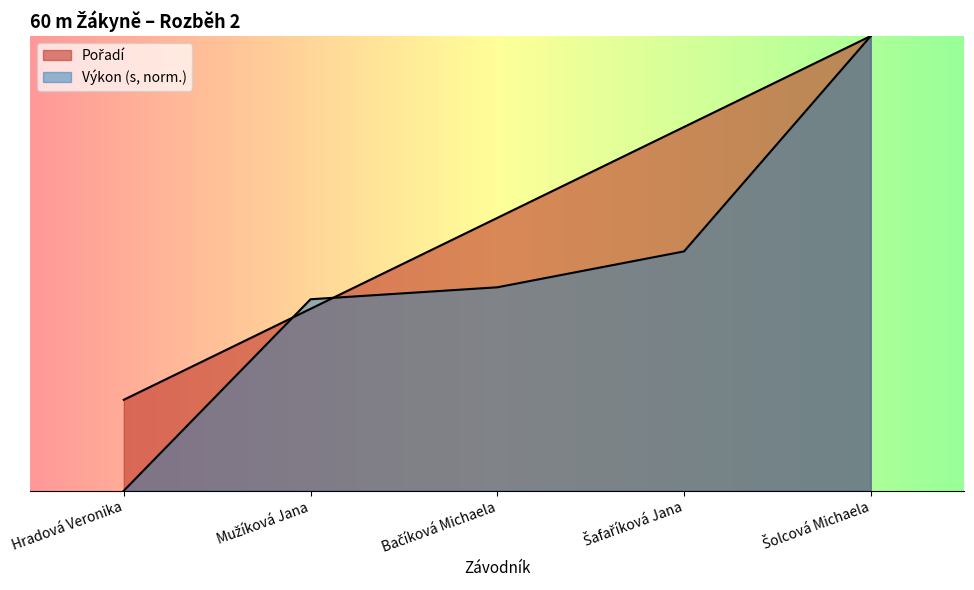

Which has a higher value, Šafaříková Jana or Hradová Veronika?

Šafaříková Jana